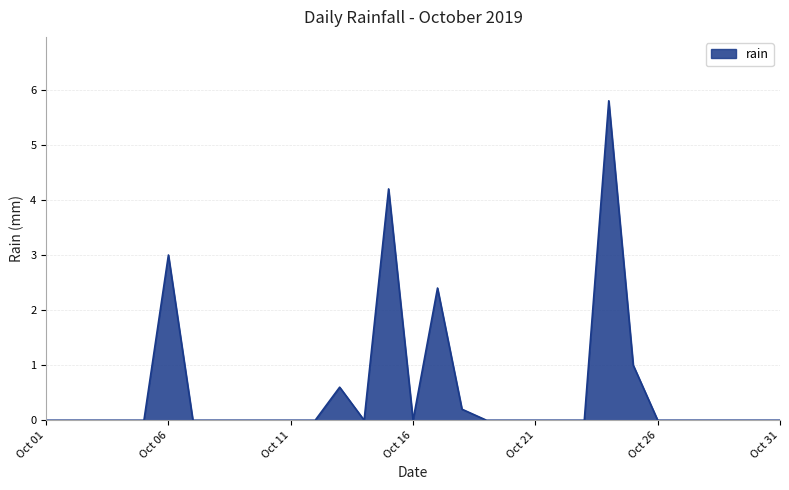

What is the greatest value displayed?

5.8